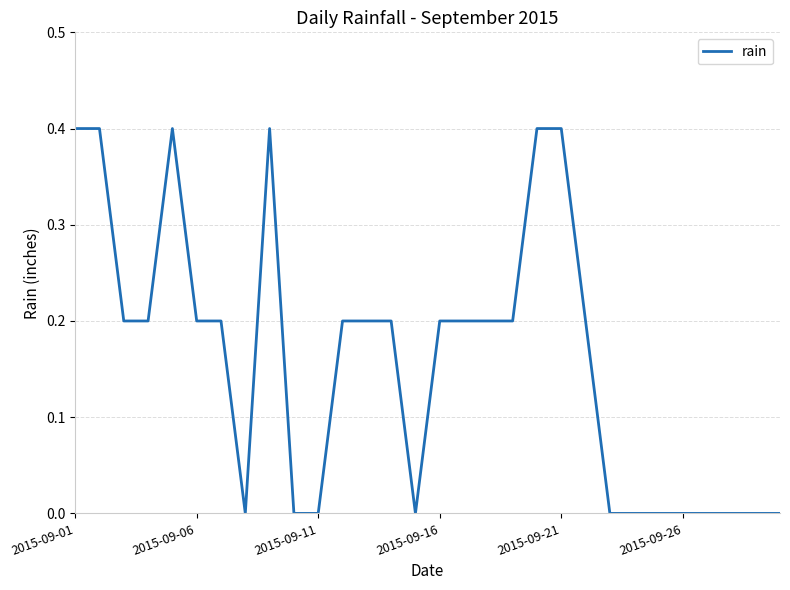

What is the maximum value shown in the chart?

0.4